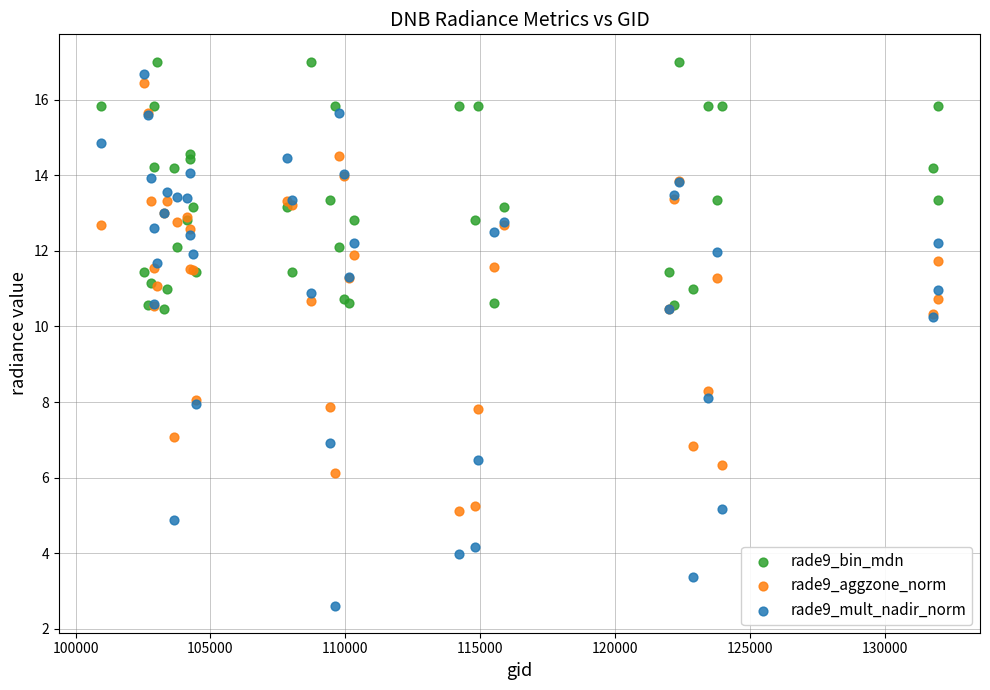

Which series reaches the minimum Y coordinate?

rade9_mult_nadir_norm